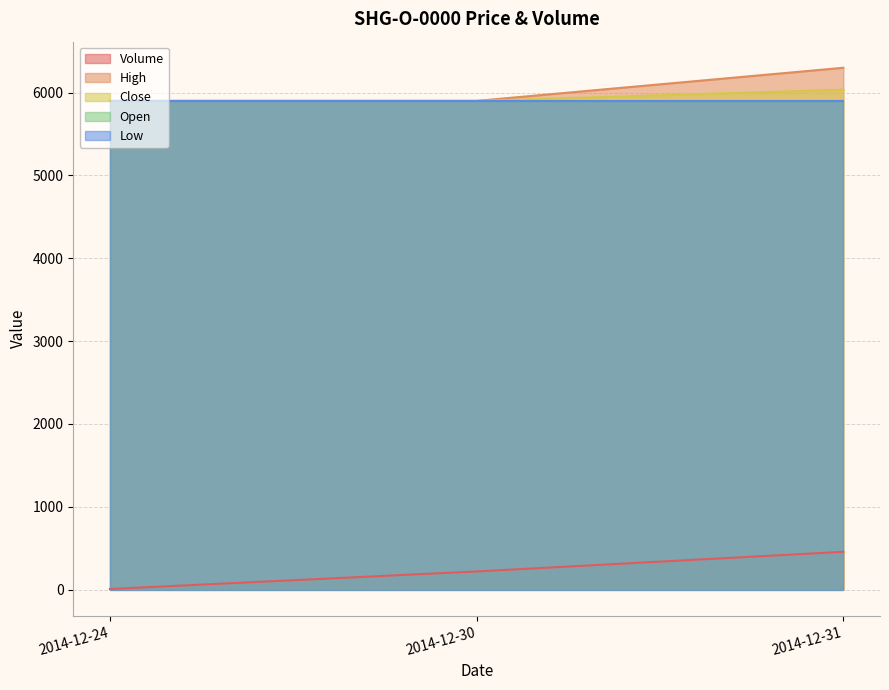

What is the difference between the maximum and second lowest values in the Close series?

135